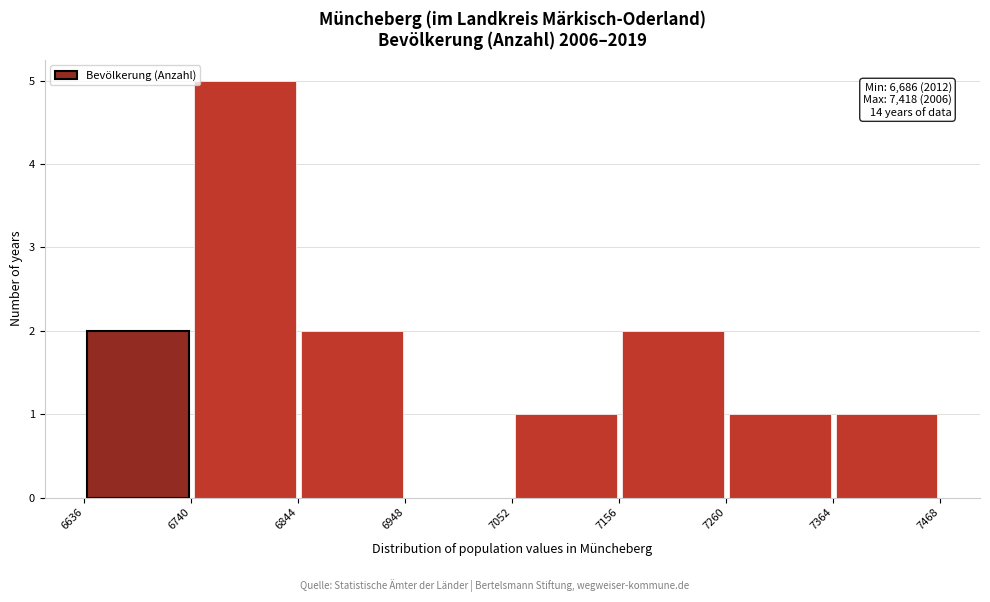

Which range on the x-axis has the tallest bar?

6740 to 6844